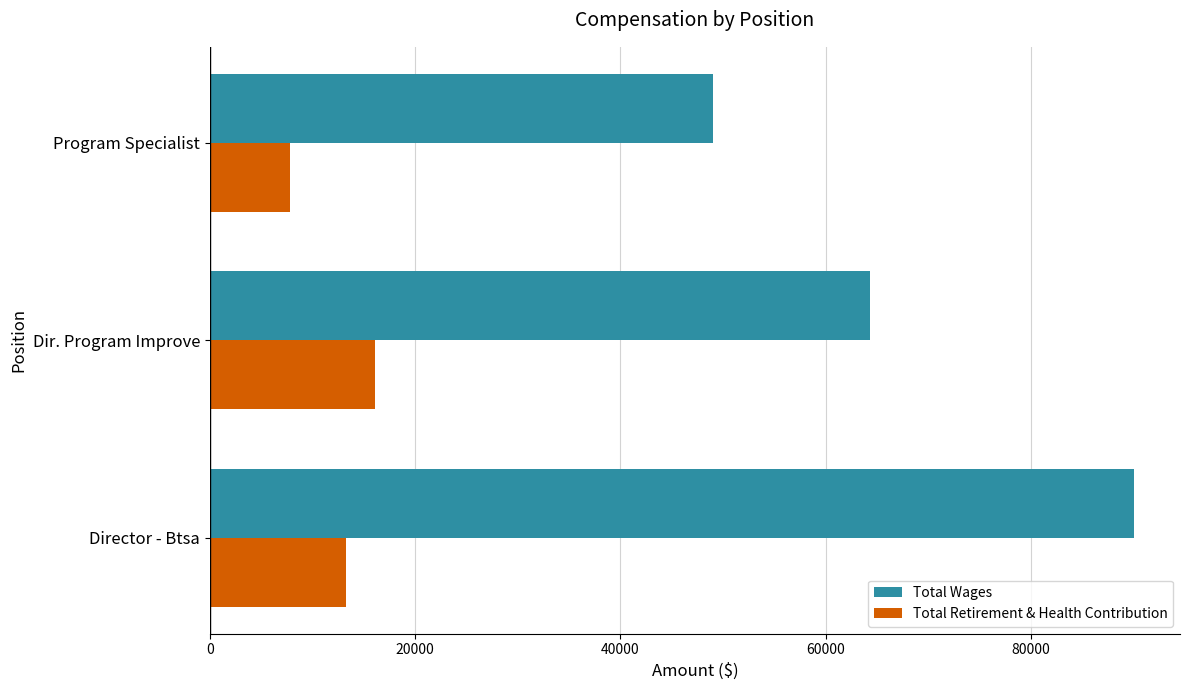

What is the maximum value shown in the chart?

90032